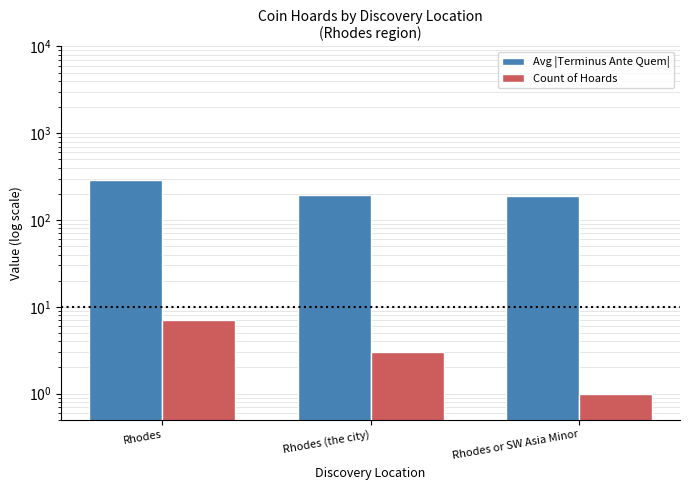

What value does the Avg |Terminus Ante Quem| series have at Rhodes?

288.7